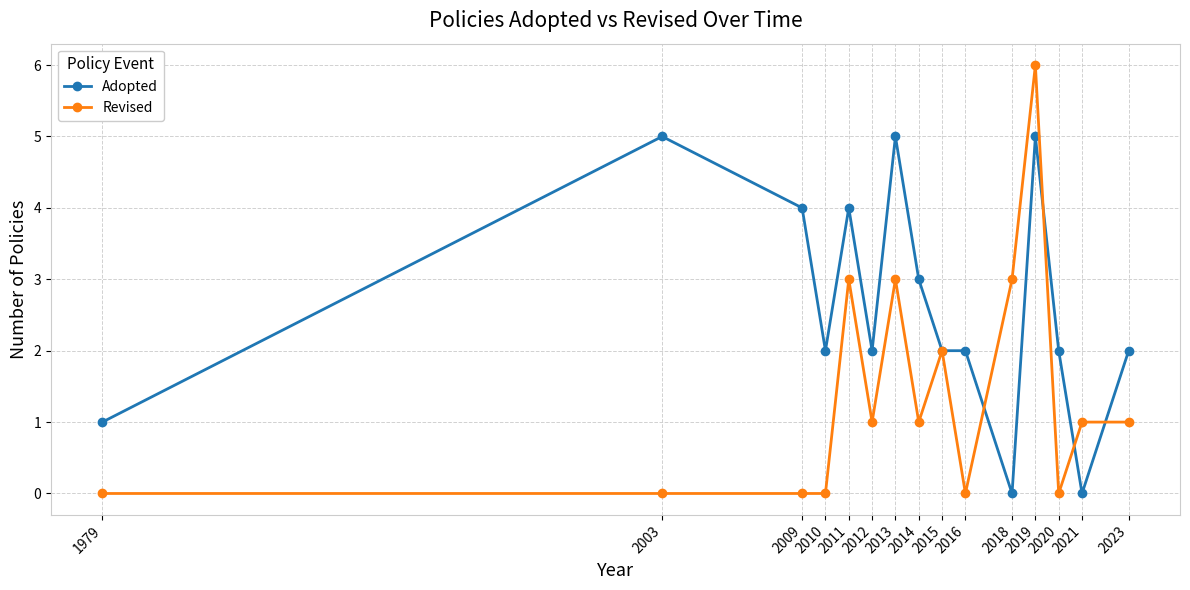

Is this an area chart (filled region under the line)?

No